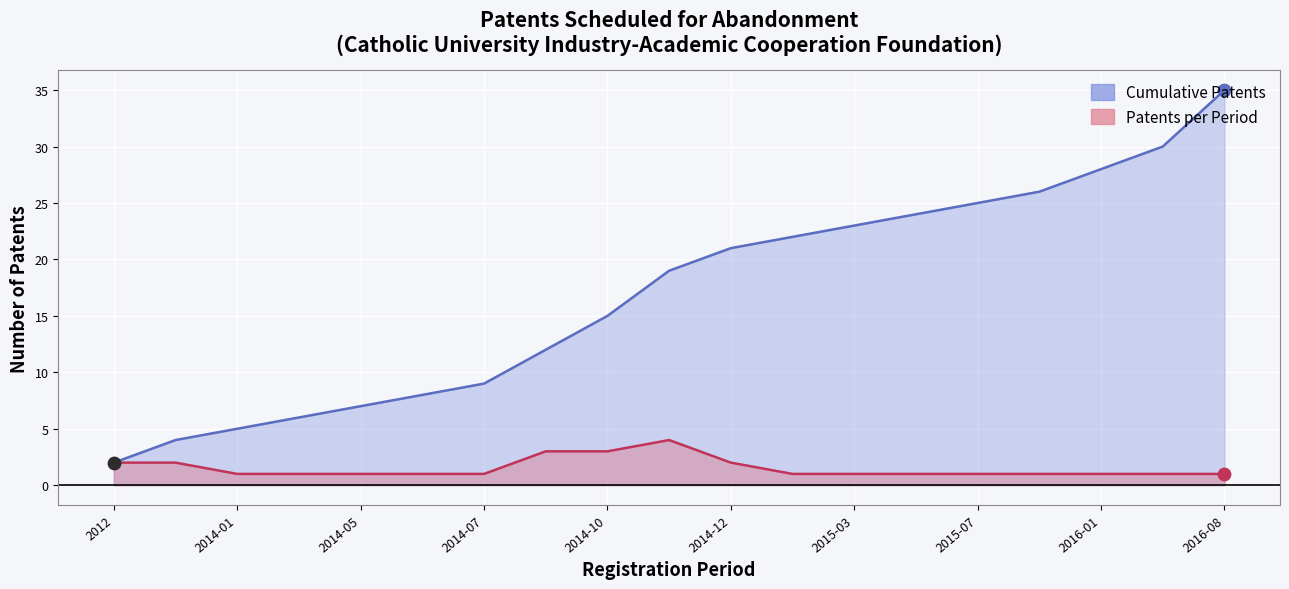

Between 2014-01 and 2014-12, which is larger?

2014-12